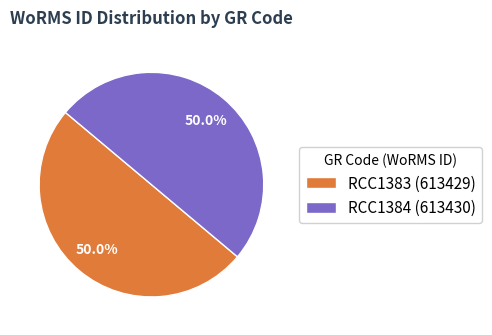

Approximately how many times larger is the value at RCC1383 compared to RCC1384?

1.0